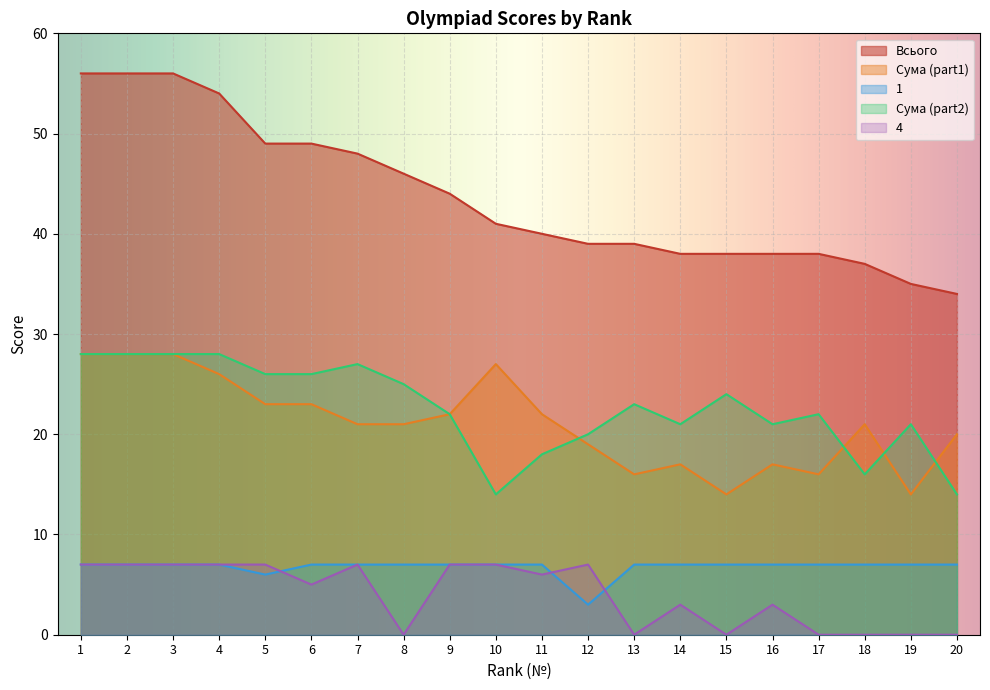

True or false: 1 has more than 0 interior local peaks.

False